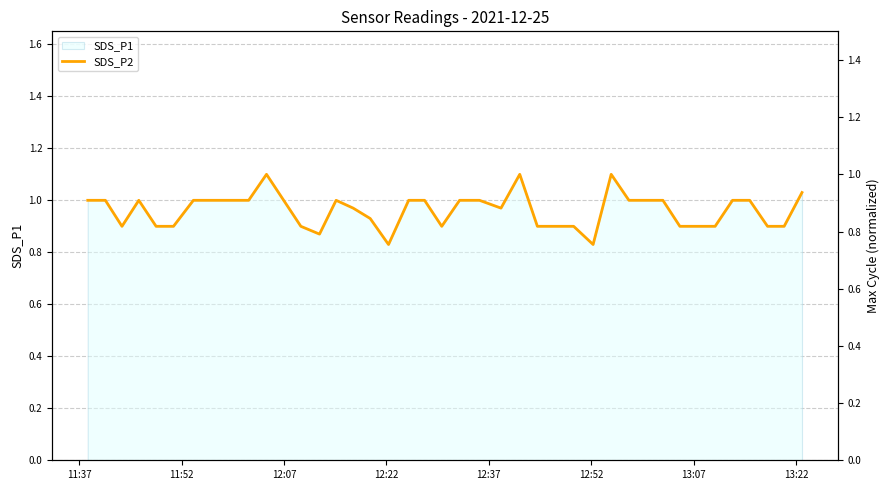

What value does the data have at 11:52?

1.0